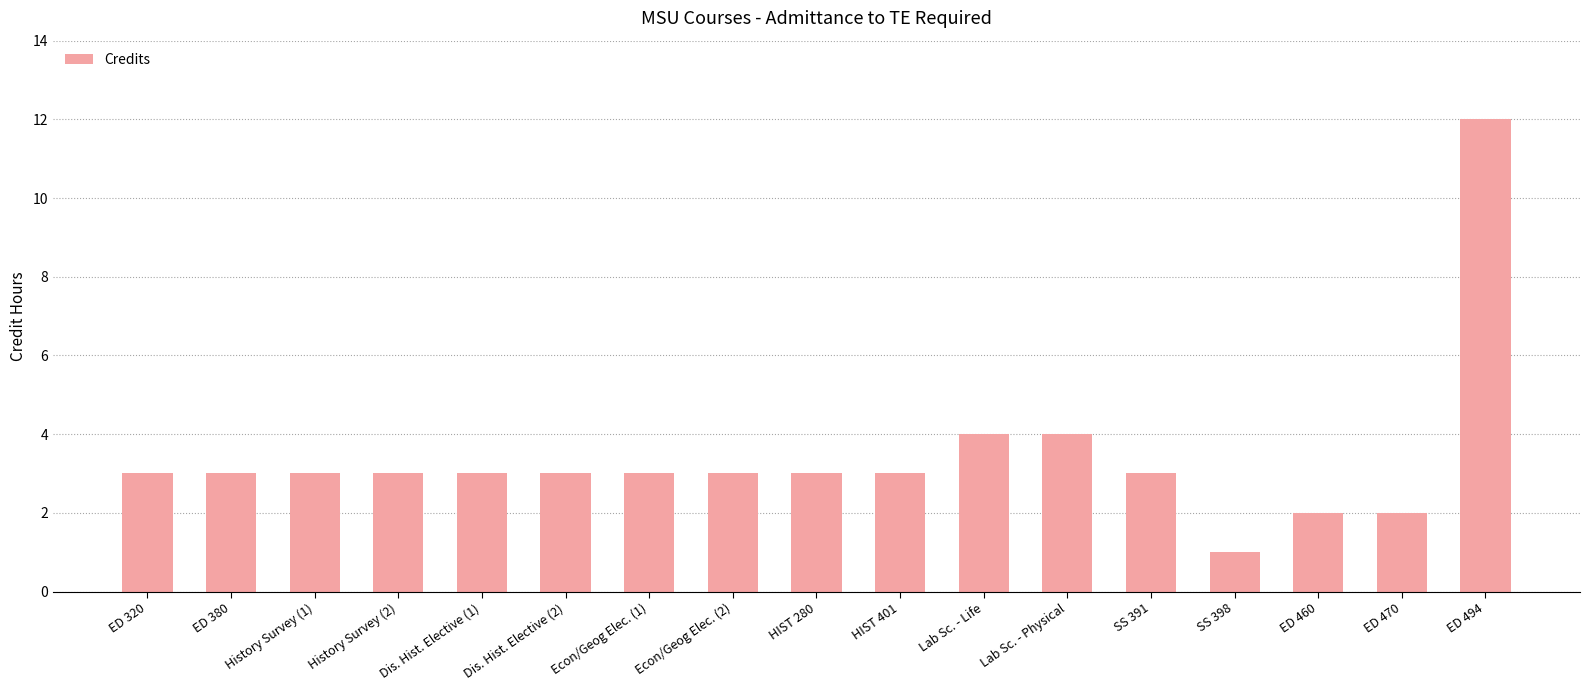

The value at SS 391 is 3. True or false?

True